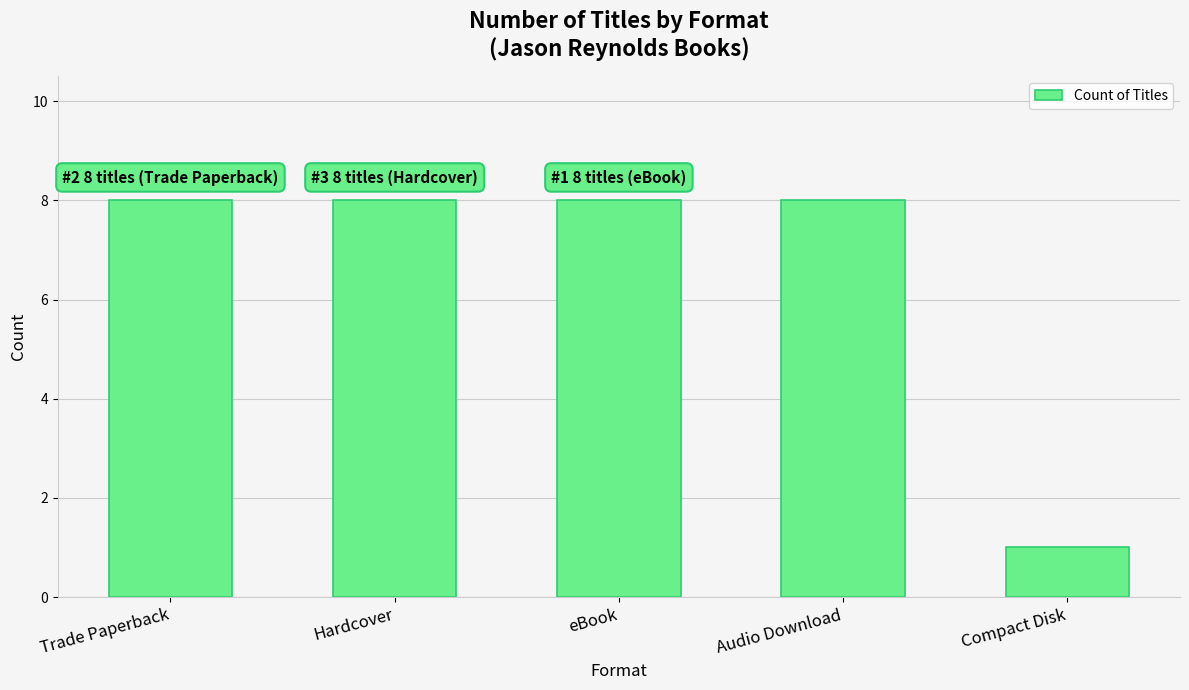

How many categories are shown in the chart?

5